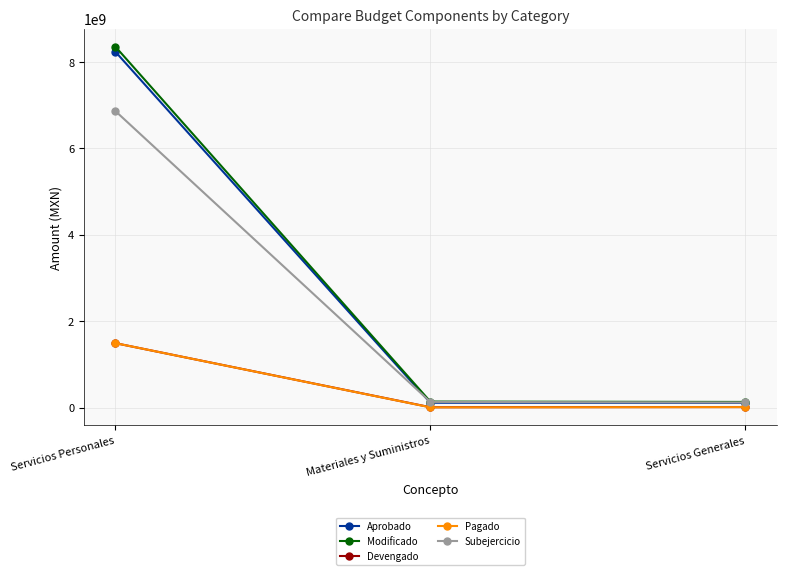

Which series changed the most between Servicios Personales and Materiales y Suministros?

Modificado